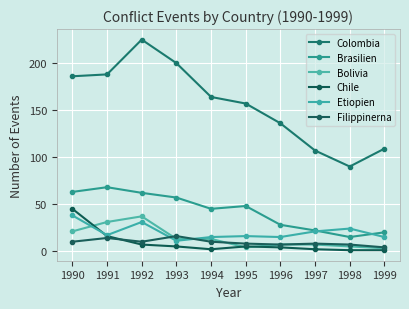

Does the chart display data point markers on the line(s)?

Yes